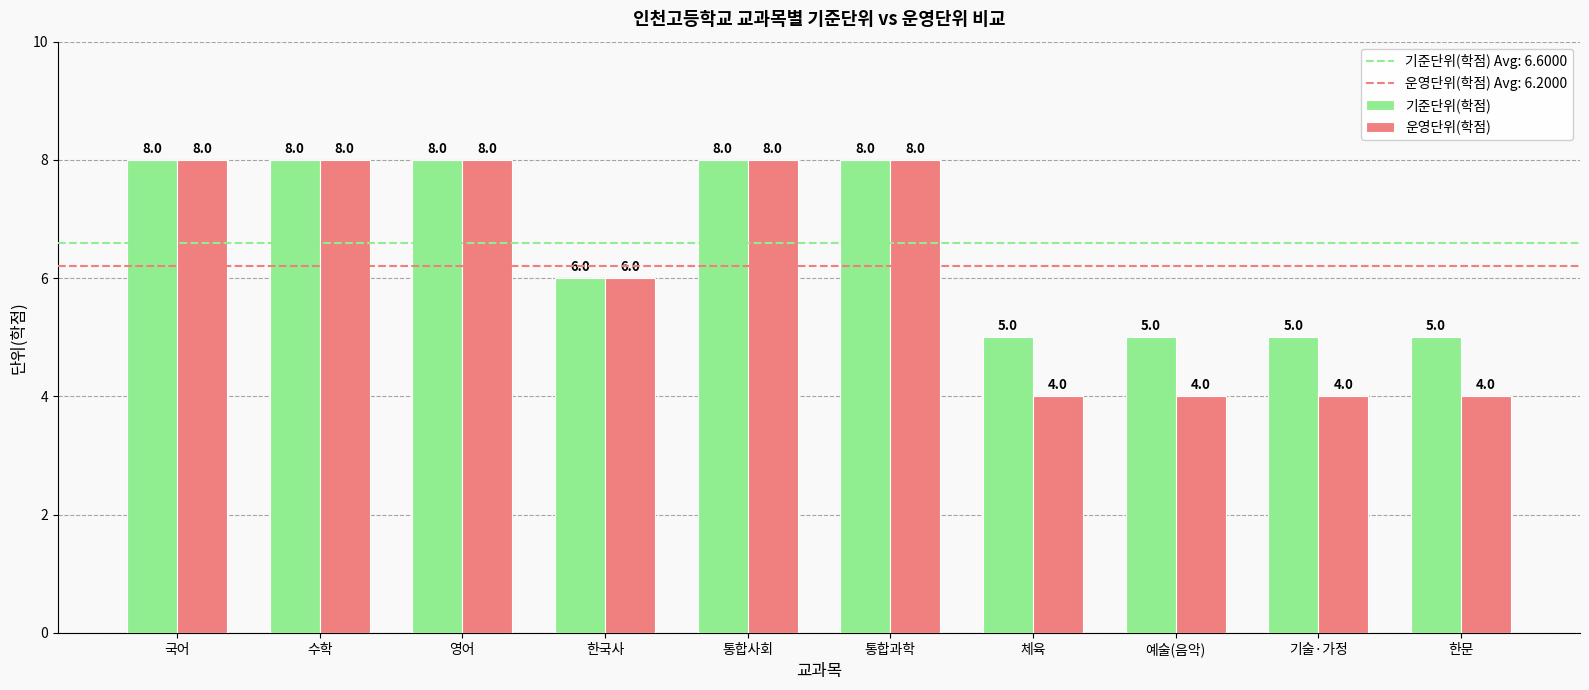

List the series in order of their overall mean, highest first.

기준단위(학점), 운영단위(학점)